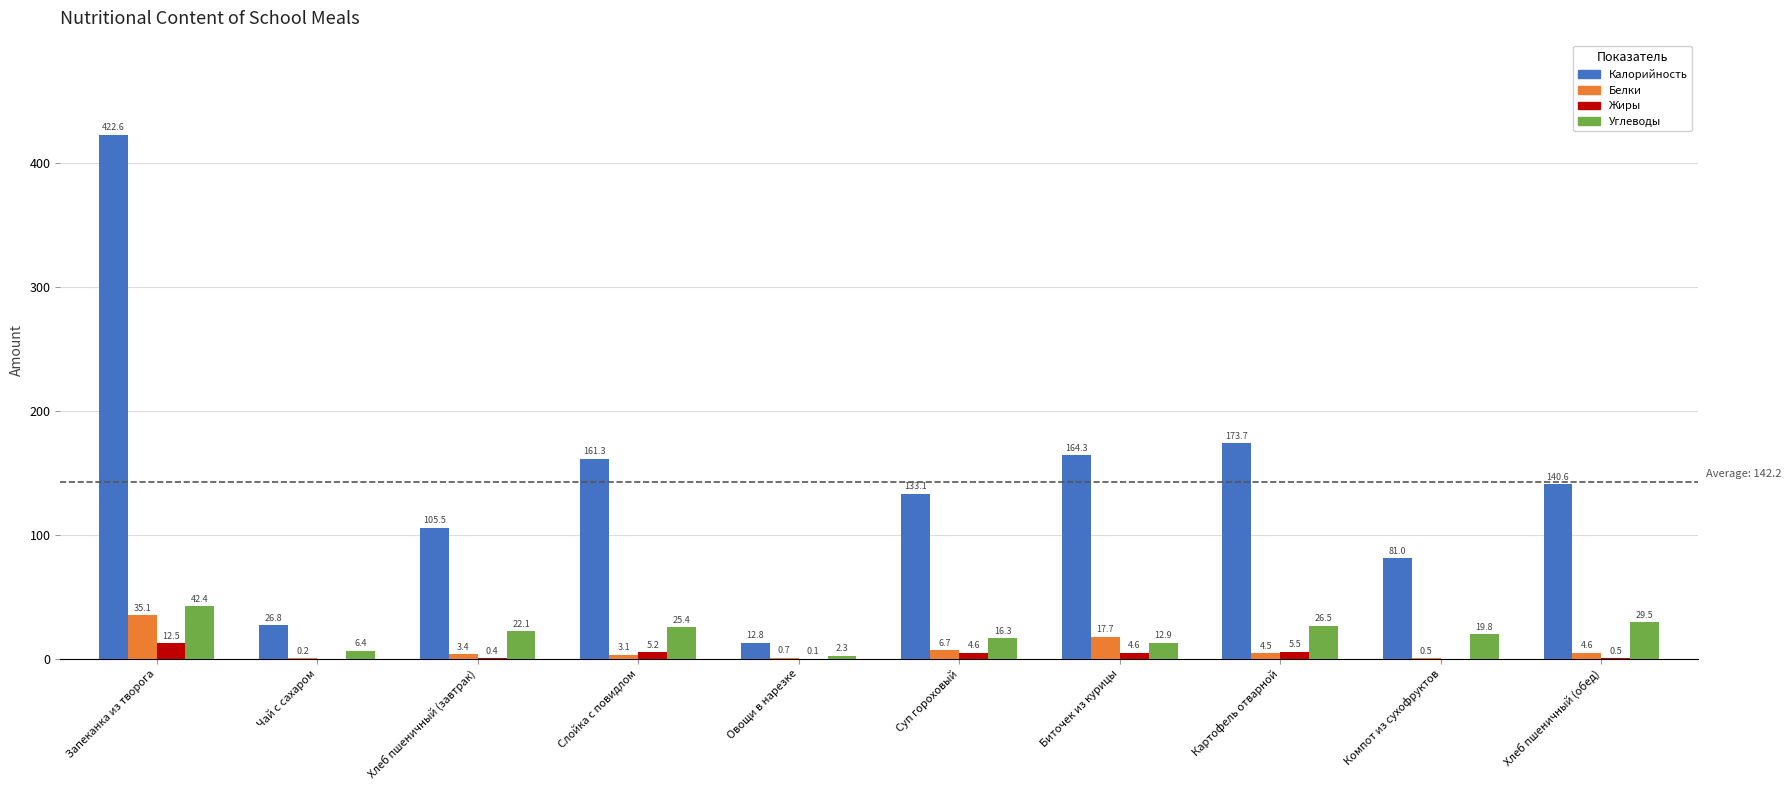

What is the sum of all Белки values?

76.5